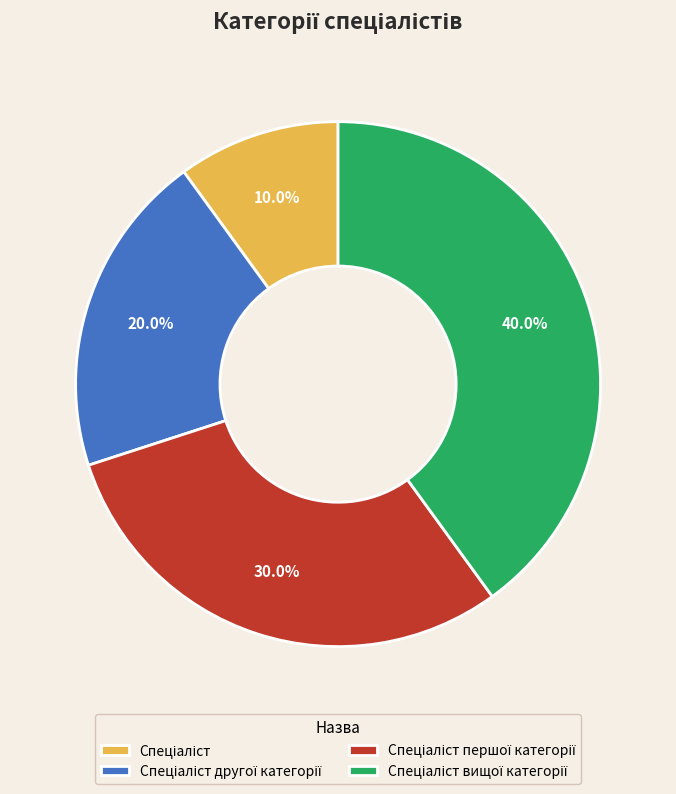

Is there any slice that represents more than half of the pie?

No